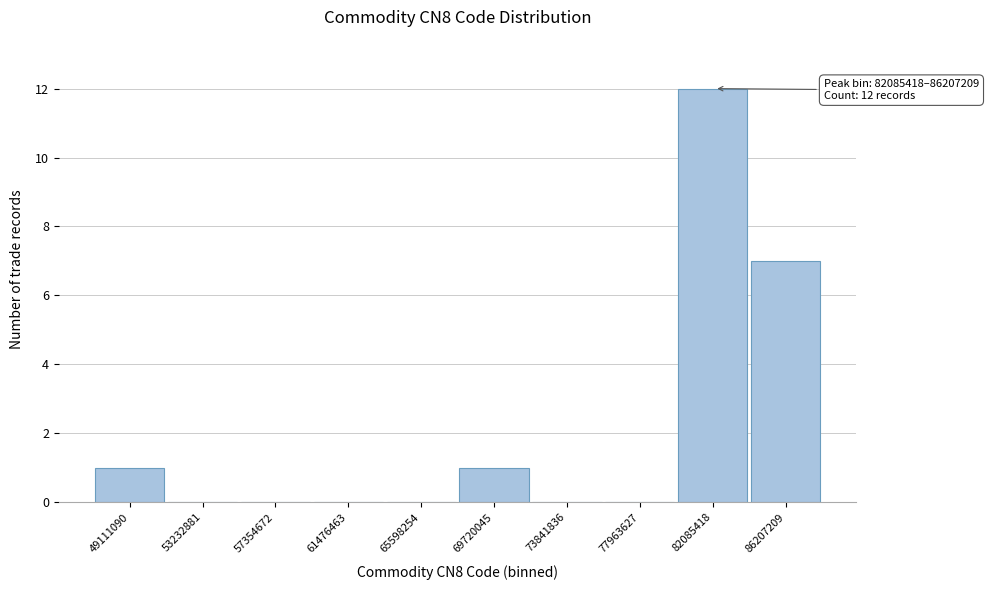

Reading left to right, list all the values displayed in this chart.

49111090=1	53232881=0	57354672=0	61476463=0	65598254=0	69720045=1	73841836=0	77963627=0	82085418=12	86207209=7